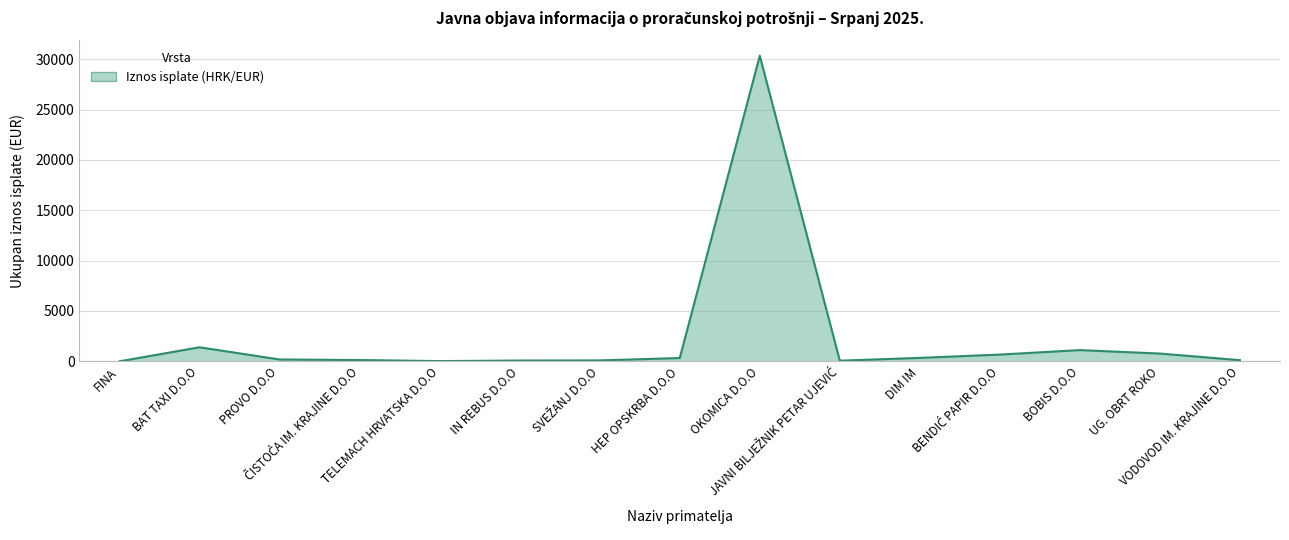

What is the greatest value displayed?

30345.5